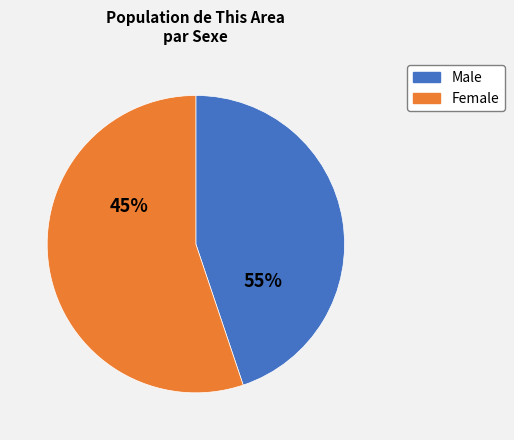

How many slices are in this pie chart?

2